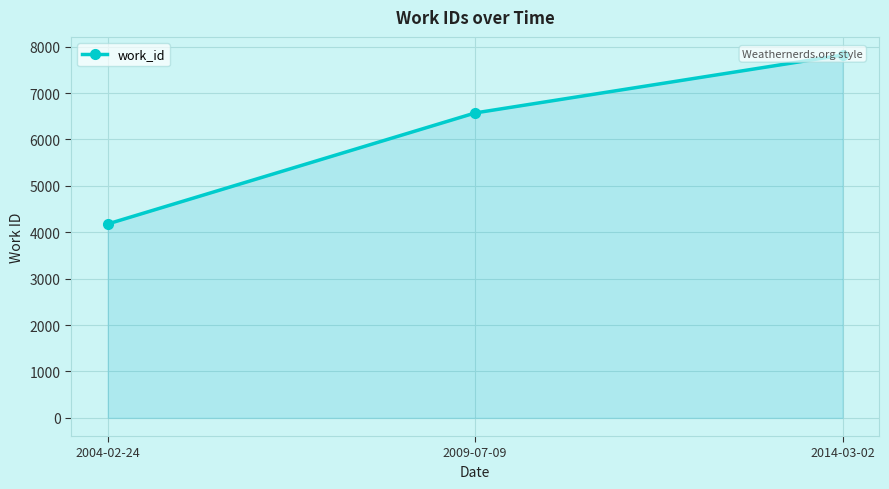

Rank the categories by value from lowest to highest.

2004-02-24, 2009-07-09, 2014-03-02